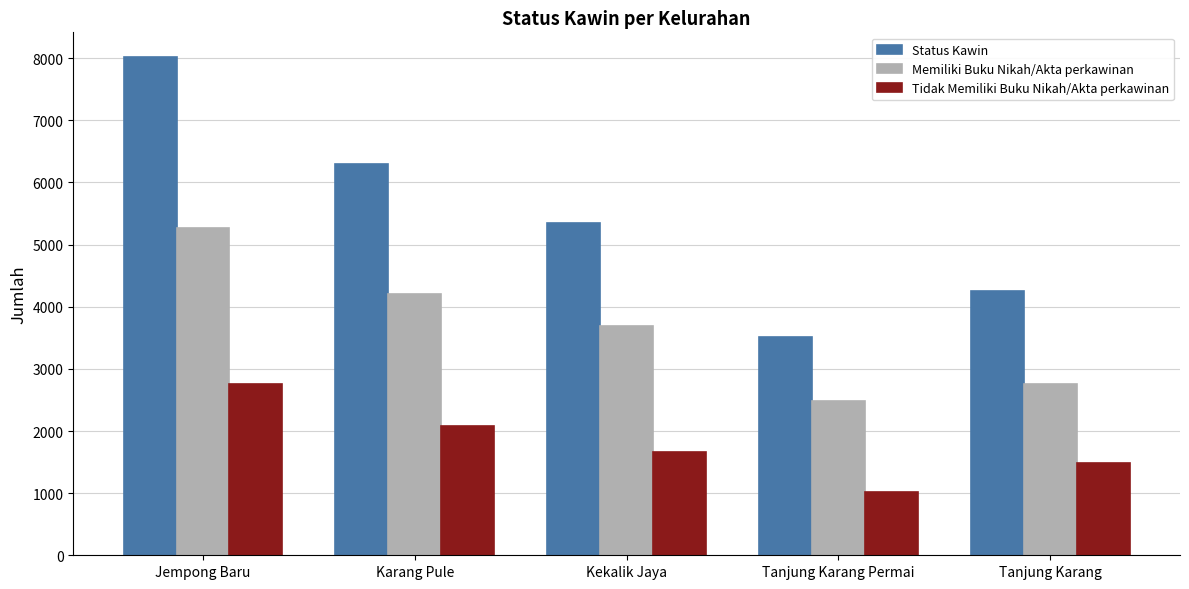

Which series has the largest total across all categories?

Status Kawin